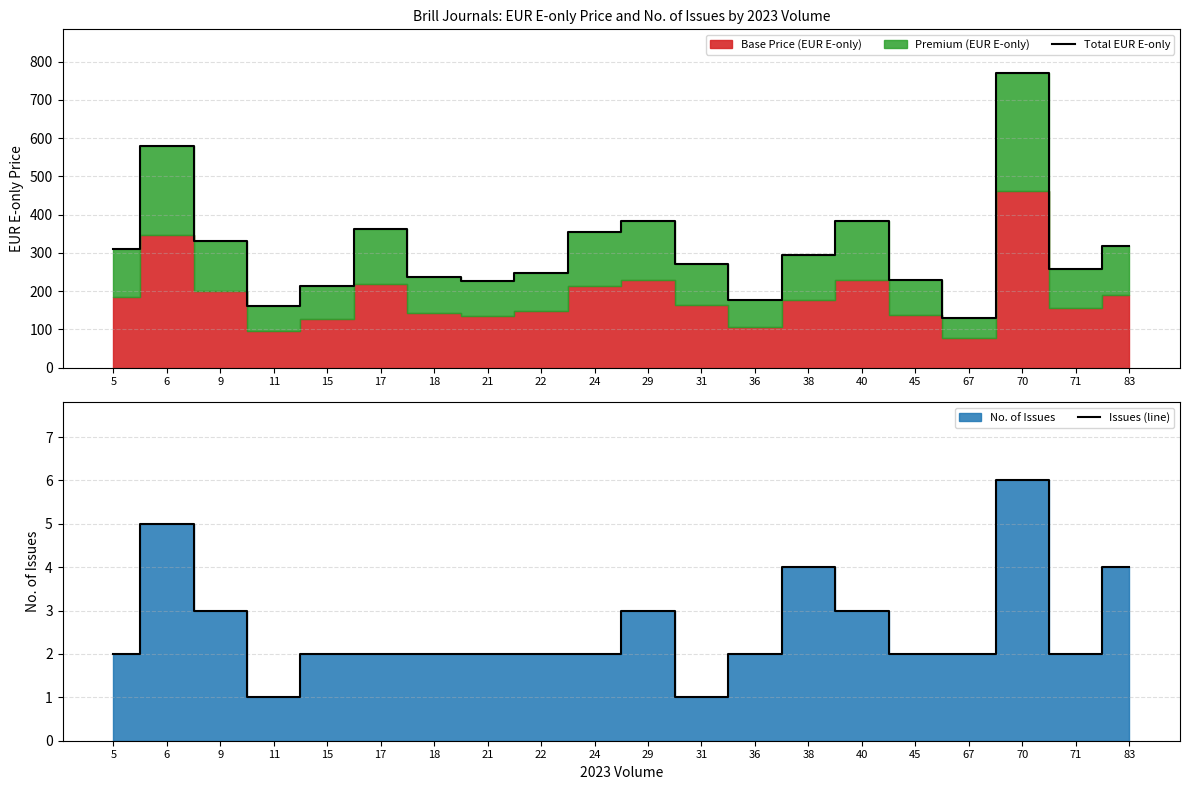

Reading left to right, transcribe all the data shown in this chart.

Total EUR E-only: 5=309	6=580	9=332	11=160	15=213	17=363	18=237	21=227	22=247	24=355	29=384	31=271	36=176	38=295	40=384	45=229	67=131	70=769	71=258	83=317
Issues (line): 5=2	6=5	9=3	11=1	15=2	17=2	18=2	21=2	22=2	24=2	29=3	31=1	36=2	38=4	40=3	45=2	67=2	70=6	71=2	83=4